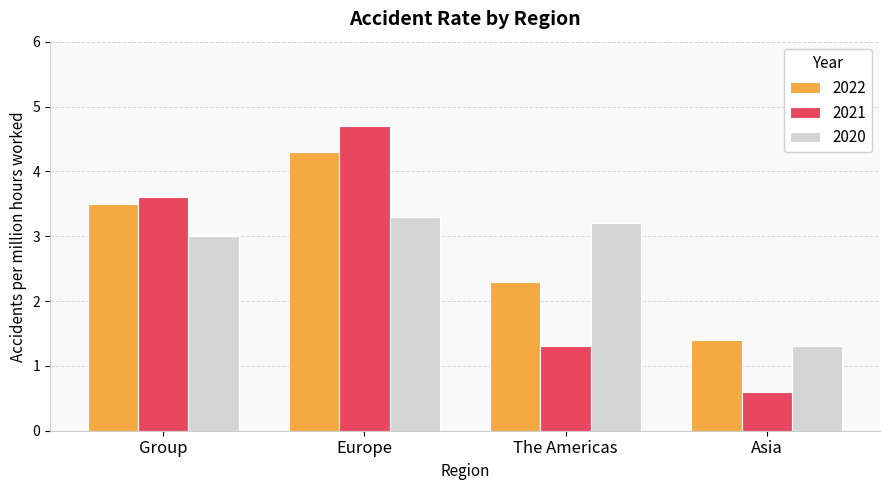

What is the value of the 2021 bar at the 3rd from the left?

1.3